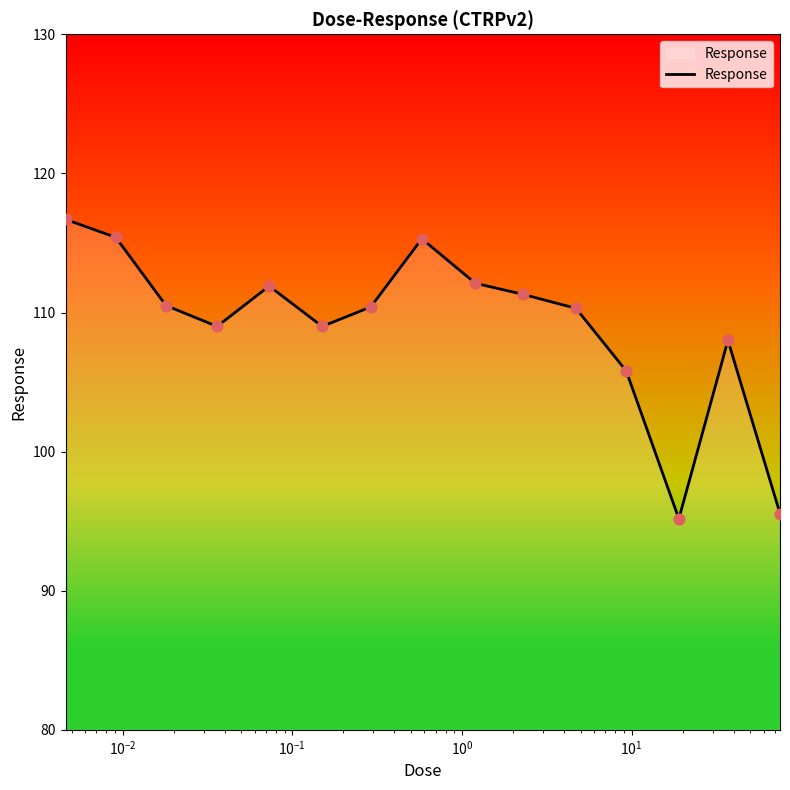

What is the greatest value displayed?

116.7